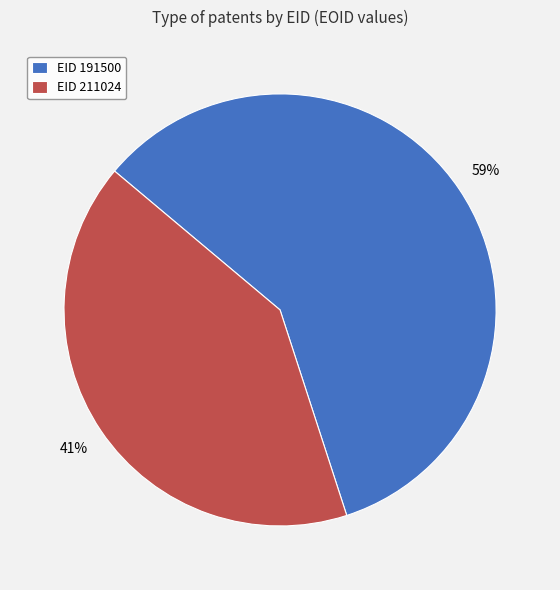

Combined, do EID 191500 and EID 211024 account for over 50%?

Yes